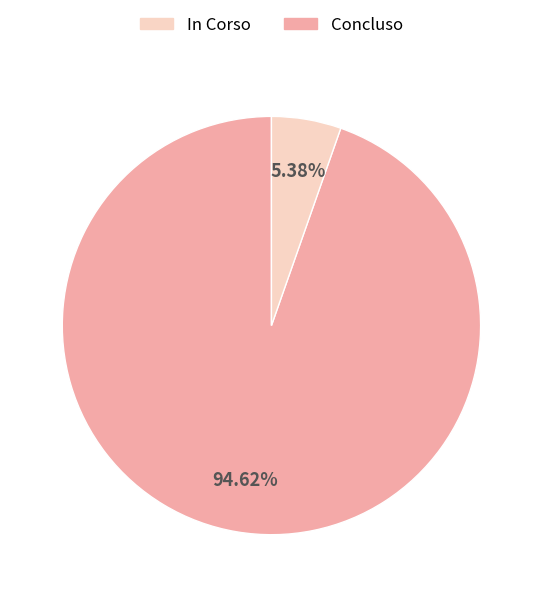

Is there a majority slice in this chart?

Yes